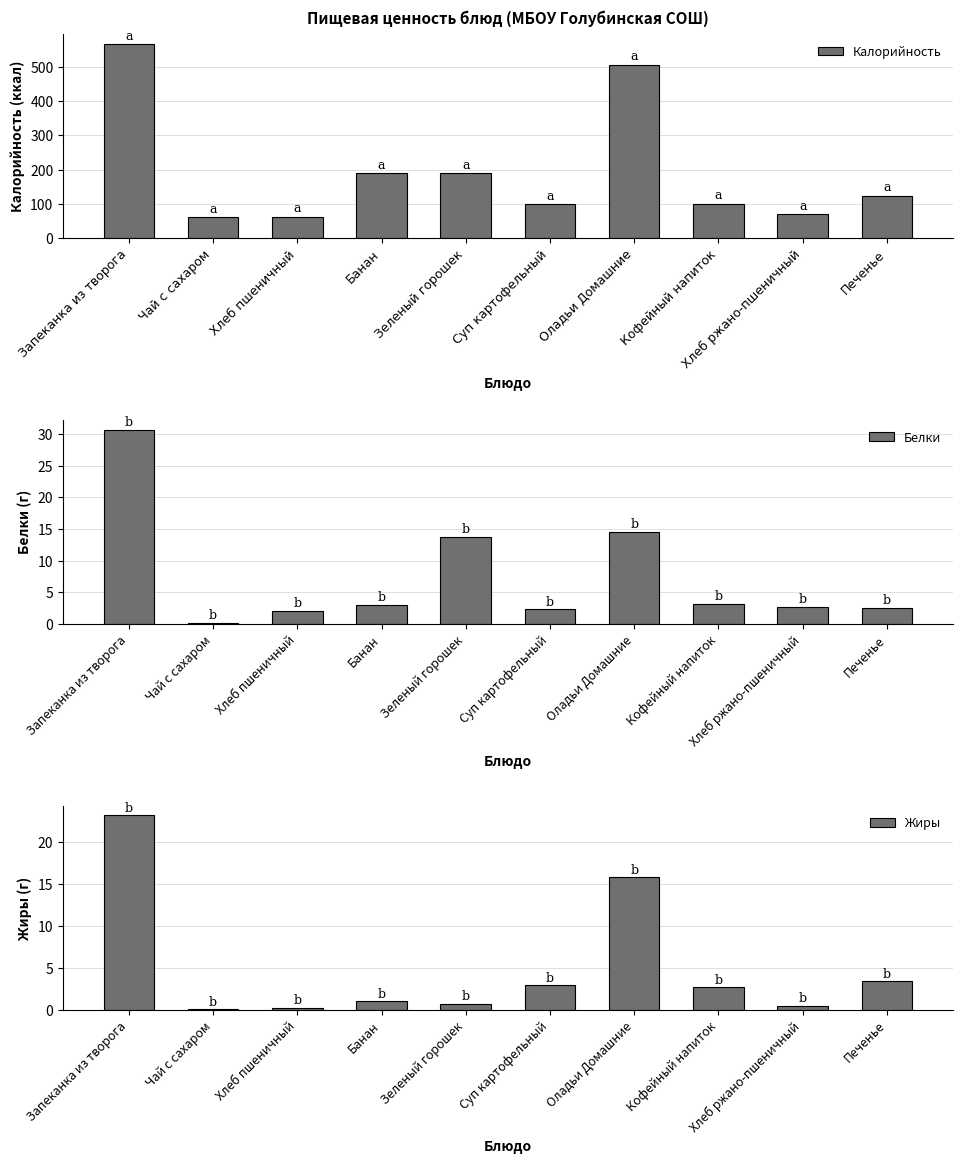

What is the total value across all series at Кофейный напиток?

106.4